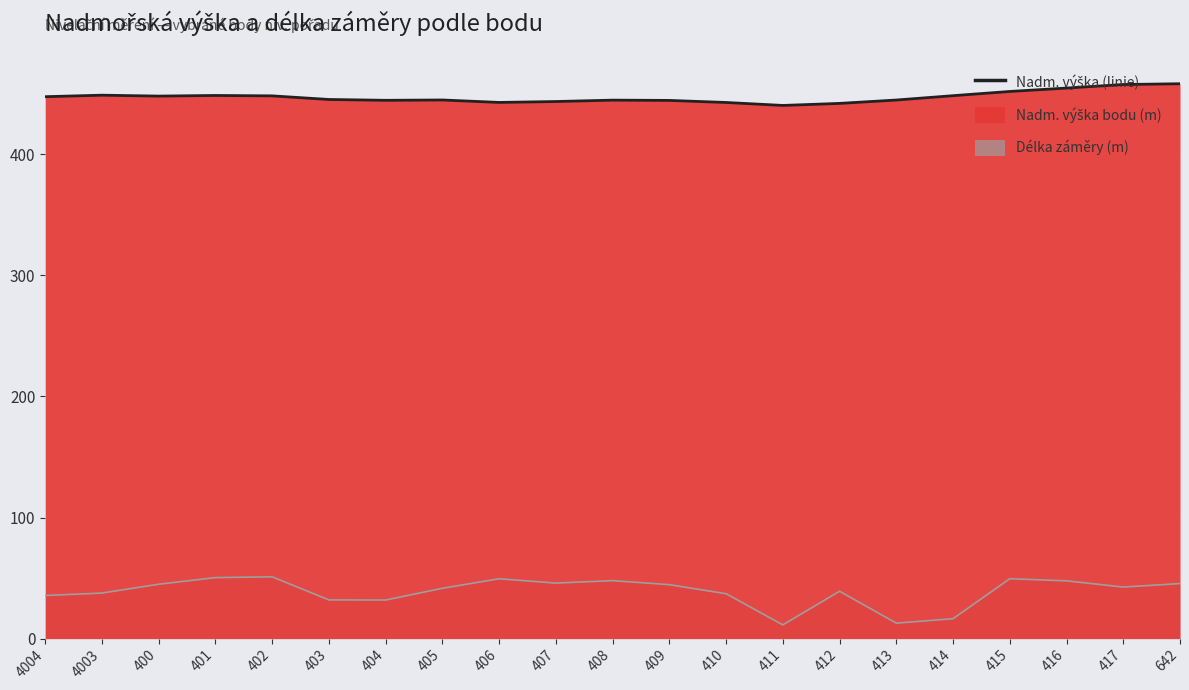

Where is the data nearest to the value 449?

4003